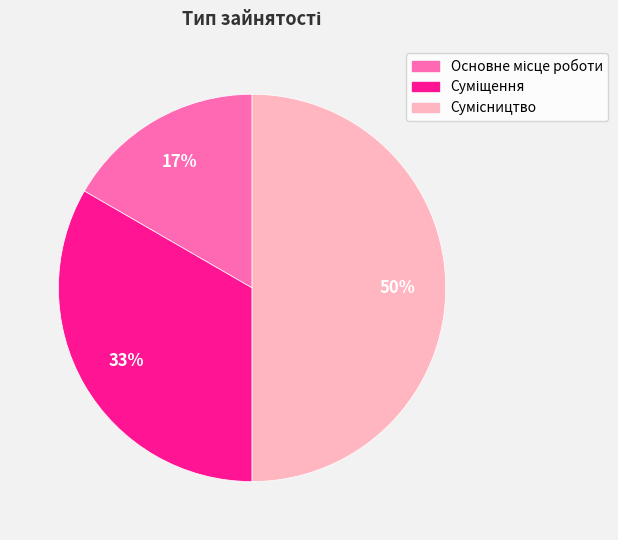

To the nearest percent, what is the average slice percentage?

33%